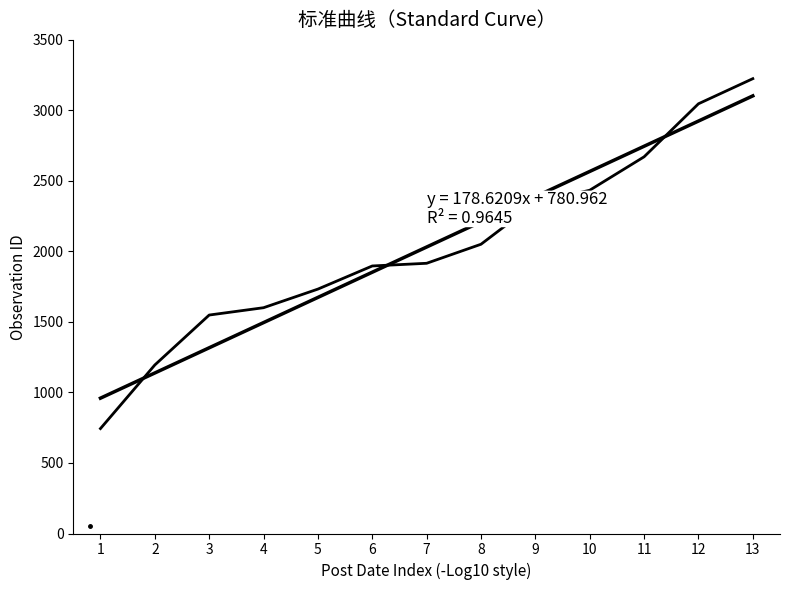

What is the change in value from 2 to 7?

+721